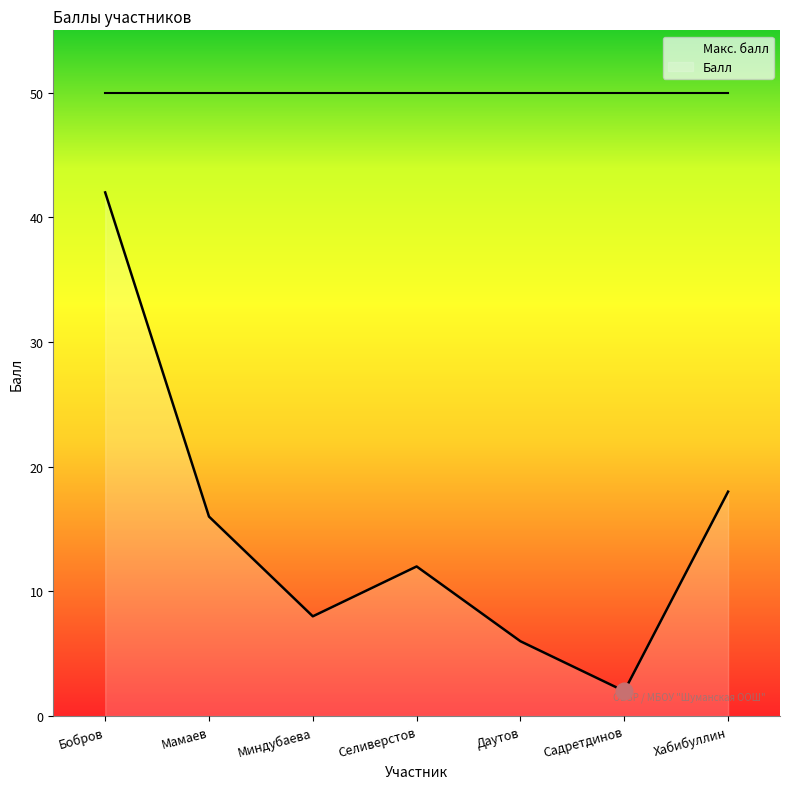

What is the sum of all Балл values?

104